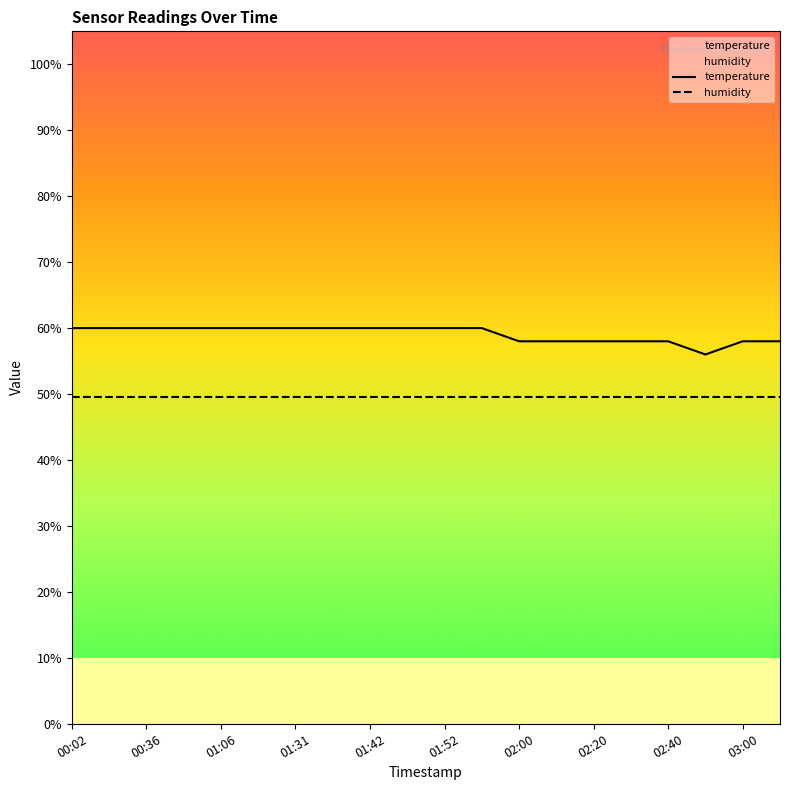

What value does the temperature series have at 01:42?

60.0